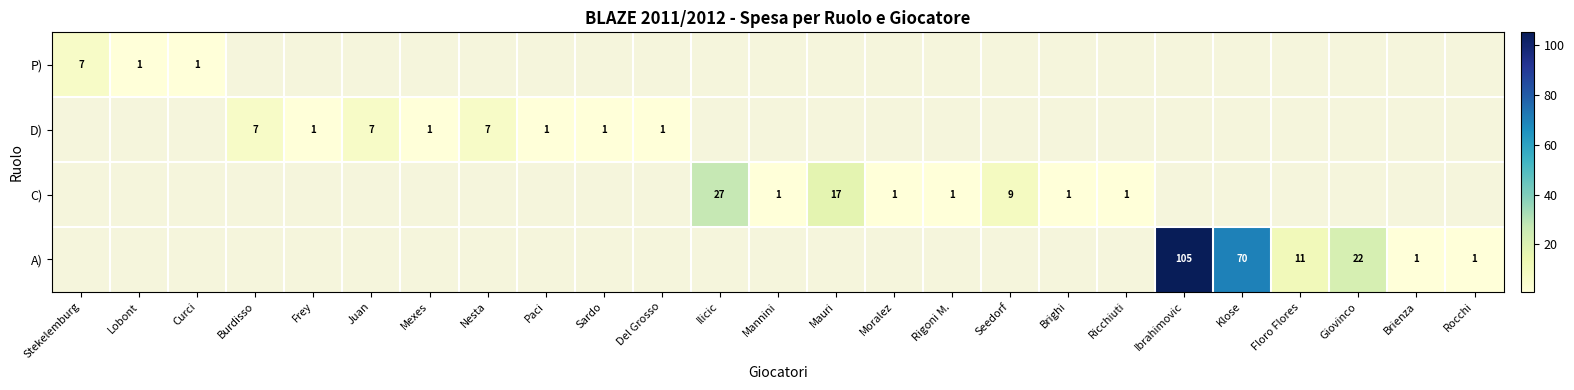

List the series in order of their peak value, lowest first.

P), D), C), A)